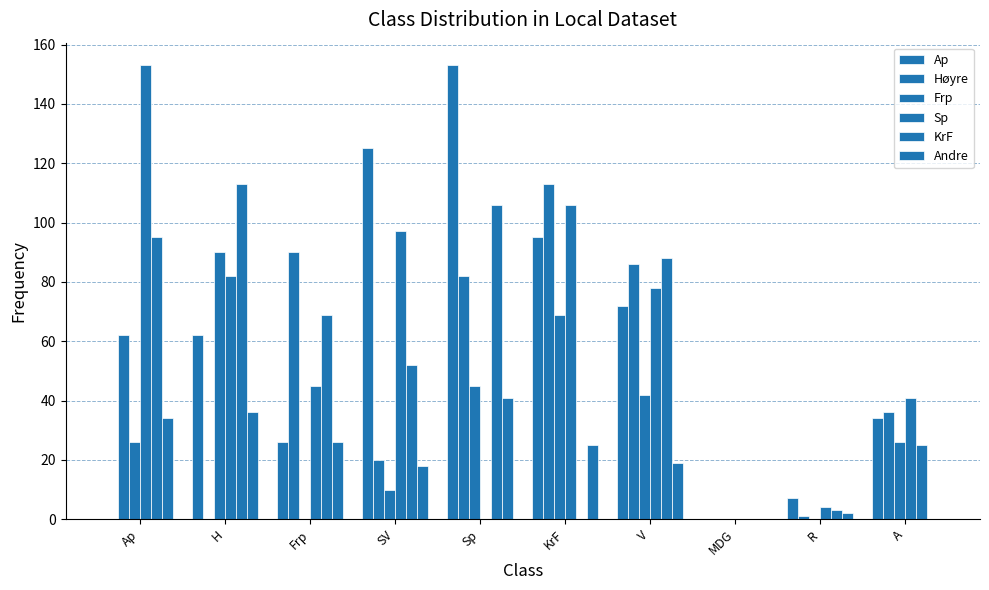

How many groups of bars are there?

10